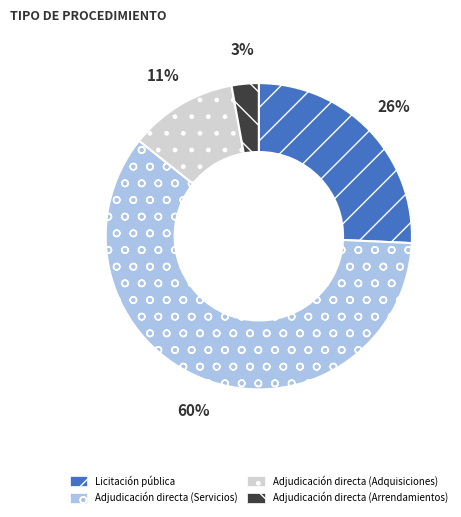

What percentage is the Adjudicación directa (Arrendamientos) slice, to the nearest percent?

3%